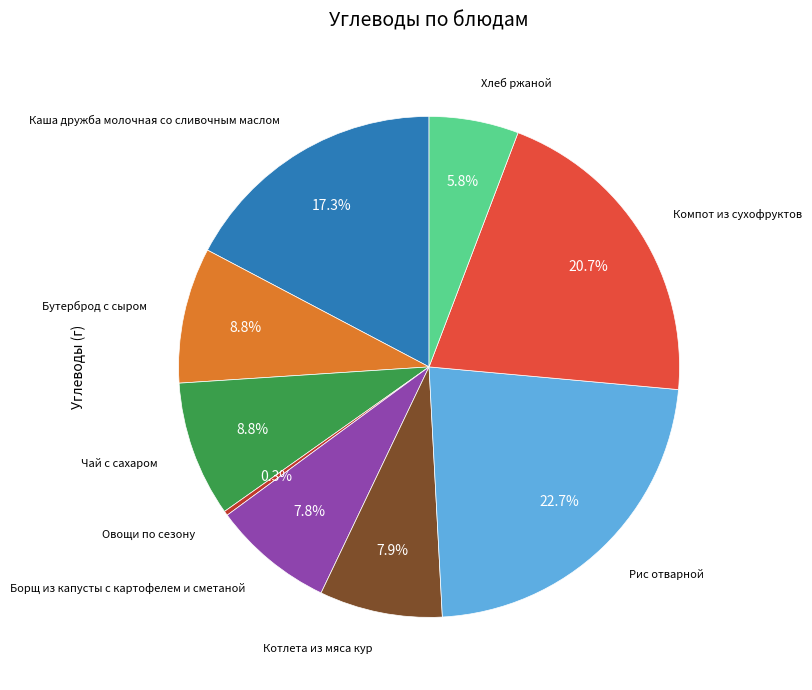

How many slices are in this pie chart?

9